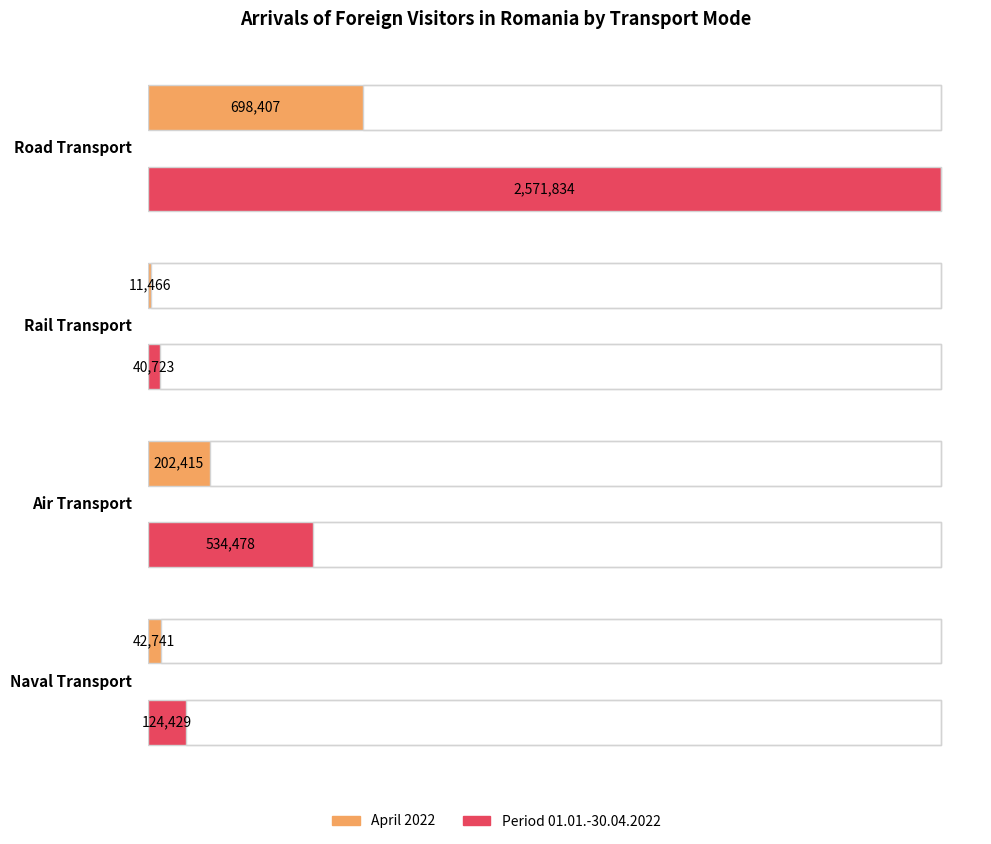

Read the Period 01.01.-30.04.2022 (number) value at Naval Transport.

124429